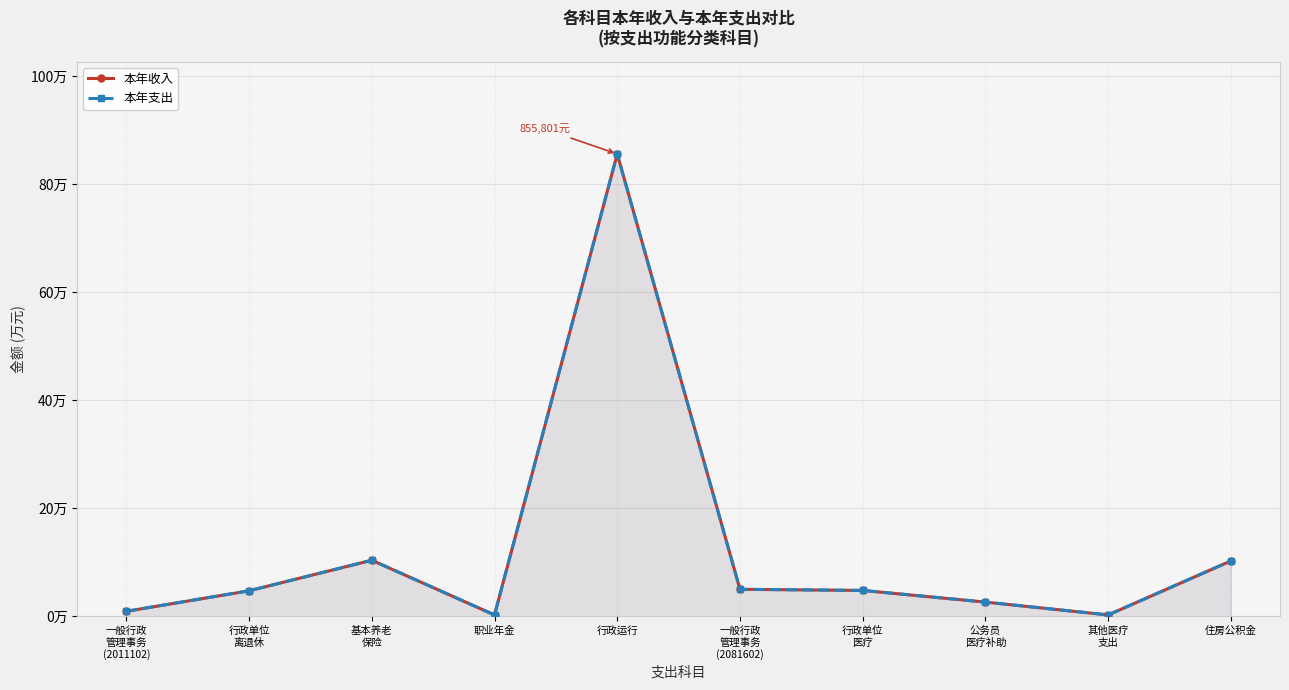

What is the sum of all 本年收入 values?

1248117.4